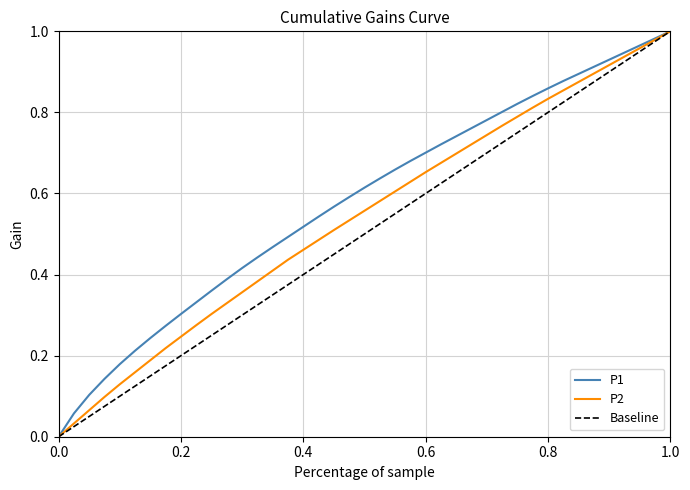

Count the P2 values in the range 0 to 1.

36